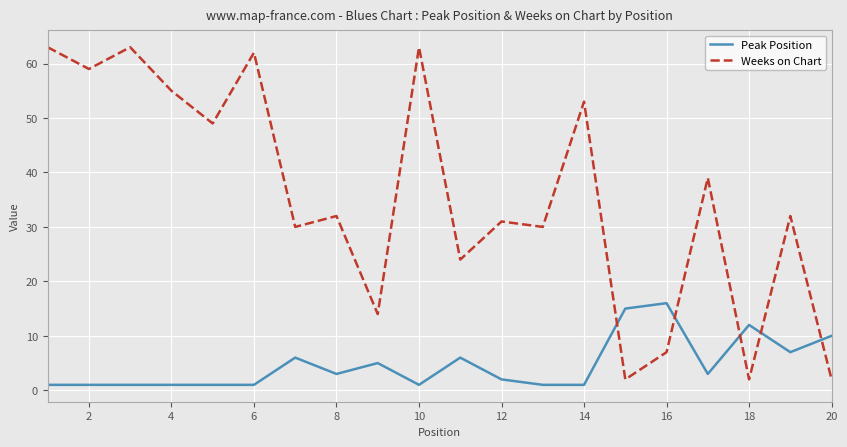

What are all the series names shown in the legend?

Peak Position, Weeks on Chart